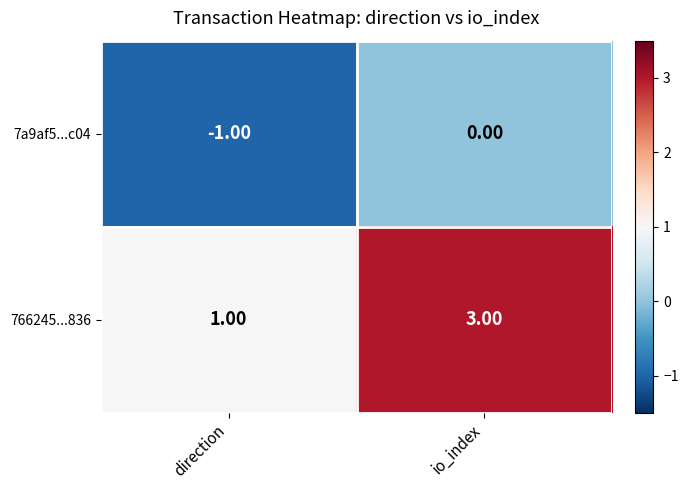

At which label is 7a9af5...c04 closest to 0?

io_index